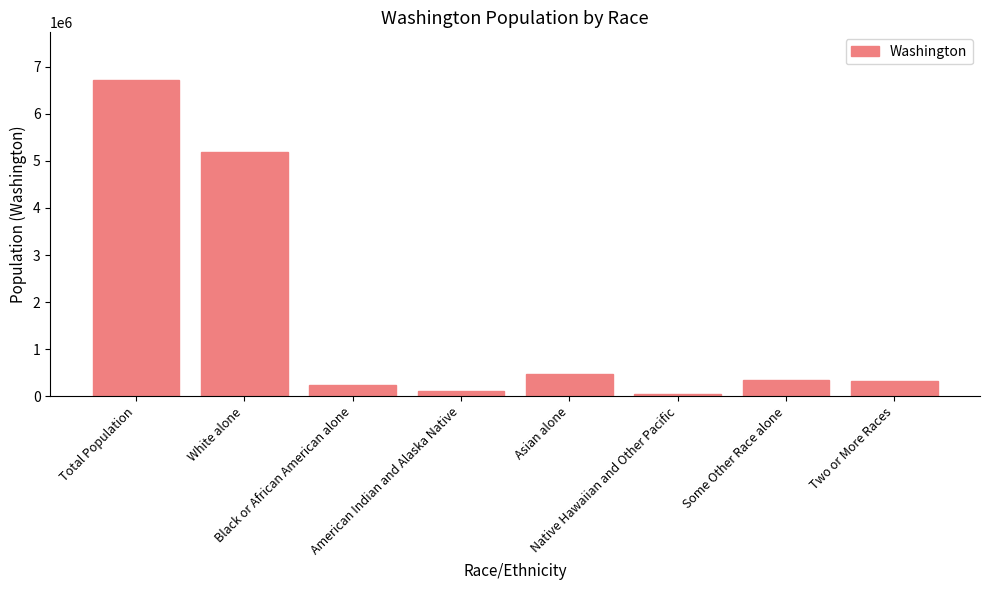

At which label does the data first exceed 349799?

Total Population